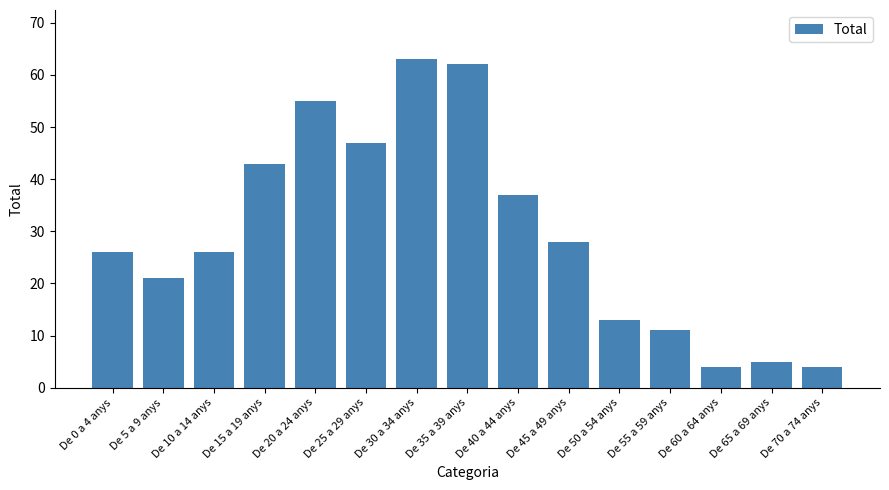

What is the label of the 3rd bar from the left?

De 10 a 14 anys